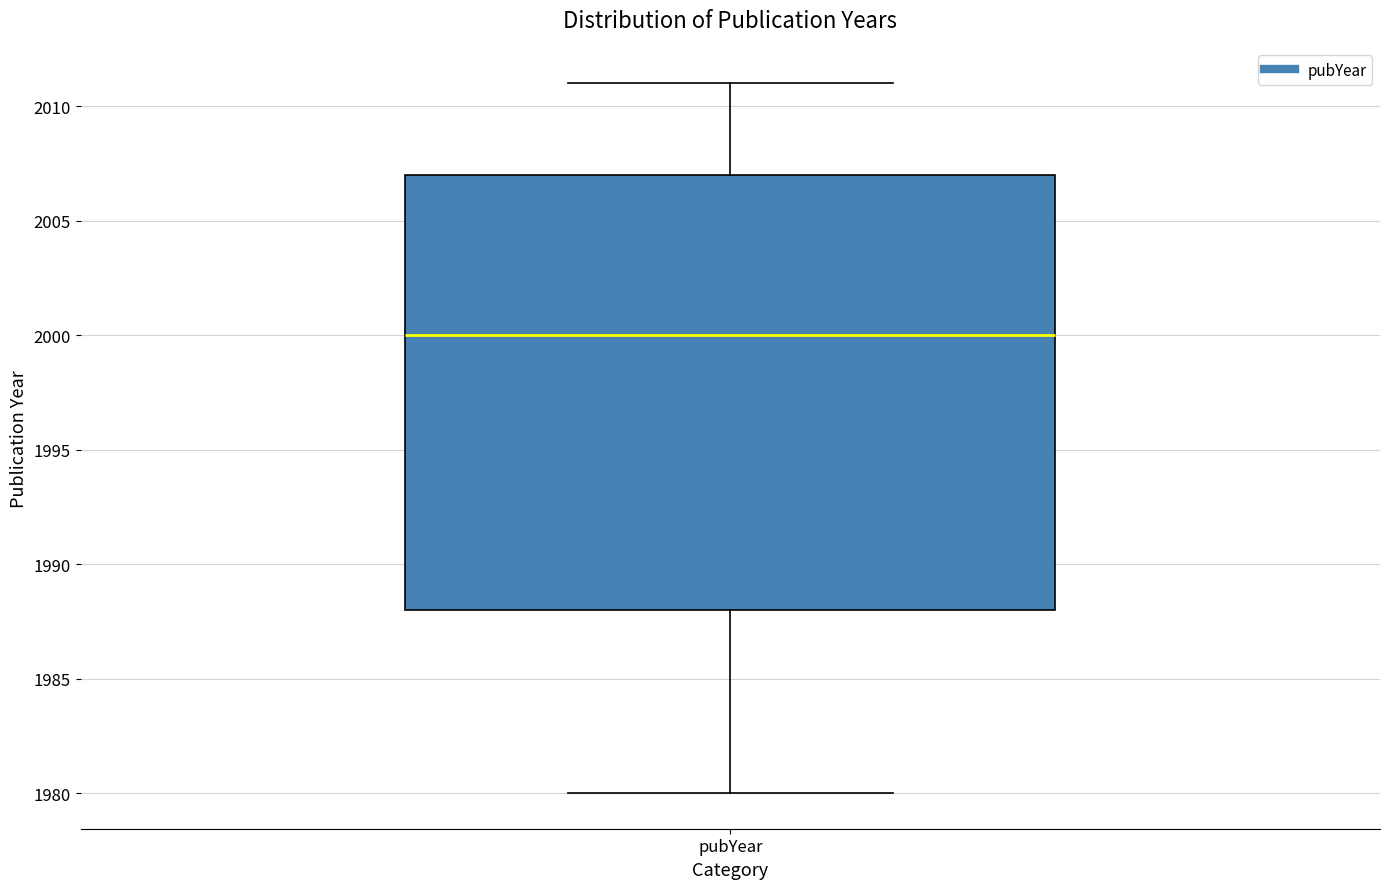

Where is the upper edge of the box for pubYear on the y-axis? The values are not printed on the chart, so give them approximately, as read against the axis.

2007